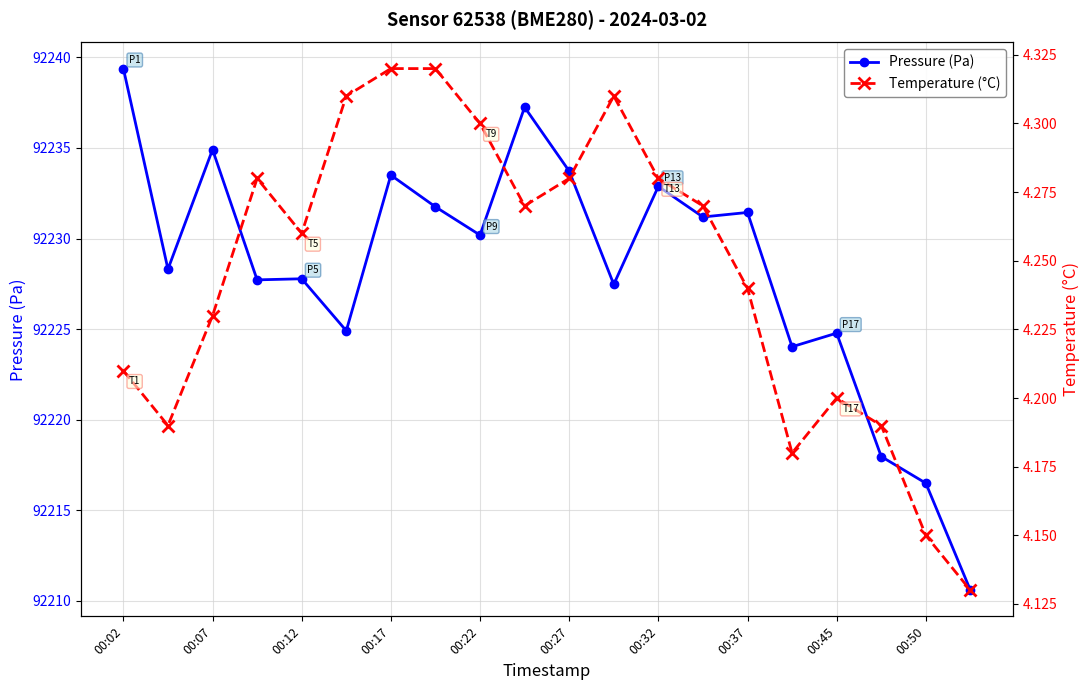

What is the value of the temperature point at the 14th from the left?

4.3